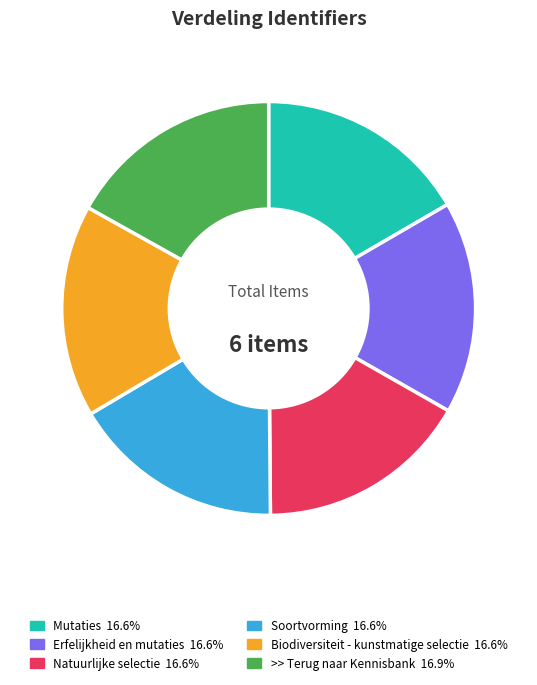

Is it true that Mutaties is 30% of the pie?

False